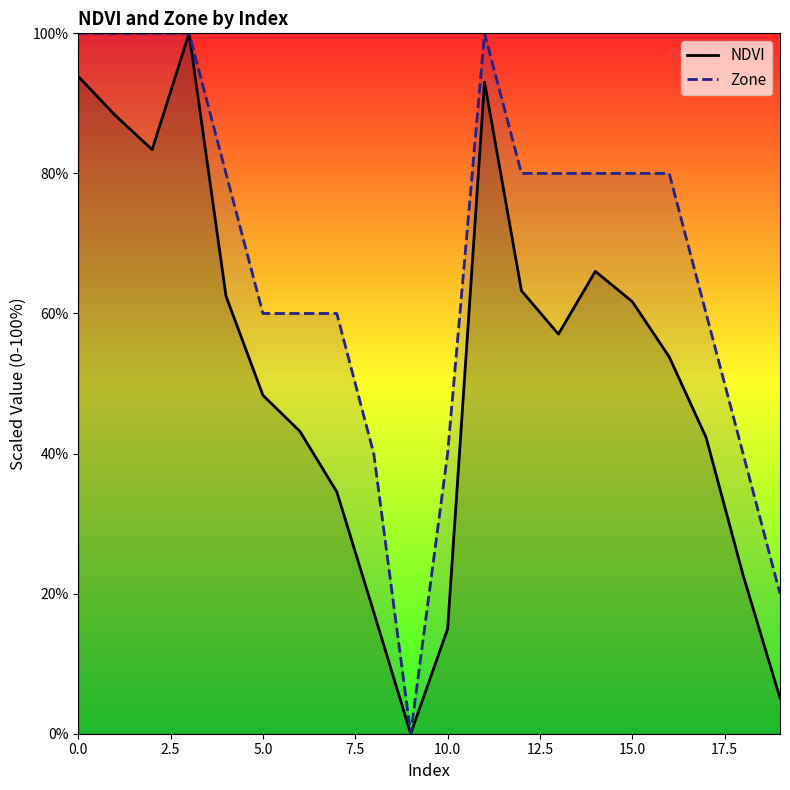

True or false: Zone and NDVI intersect in this chart.

False